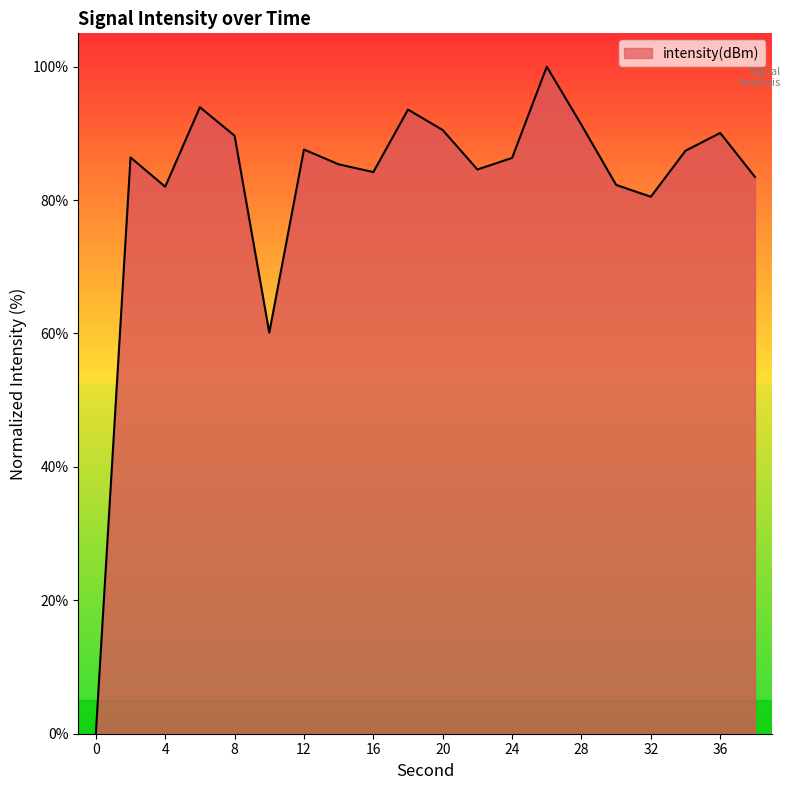

What is the maximum value shown in the chart?

100.0